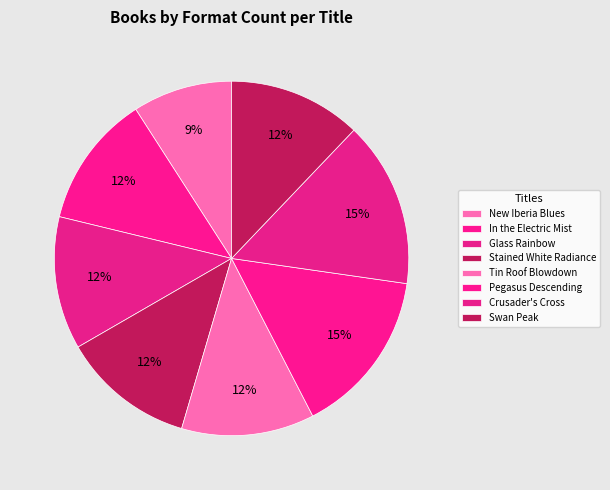

To the nearest percent, what portion does Swan Peak represent?

12%